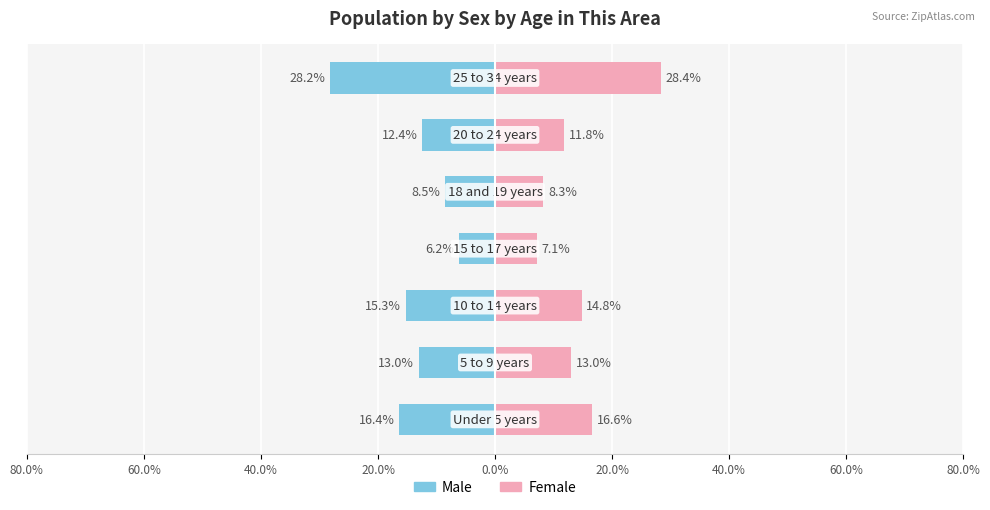

Reading left to right, list all the values displayed in this chart.

Male: 80.0%=-16.4	60.0%=-13.0	40.0%=-15.3	20.0%=-6.2	0.0%=-8.5	20.0%=-12.4	40.0%=-28.2
Female: 80.0%=16.6	60.0%=13.0	40.0%=14.8	20.0%=7.1	0.0%=8.3	20.0%=11.8	40.0%=28.4